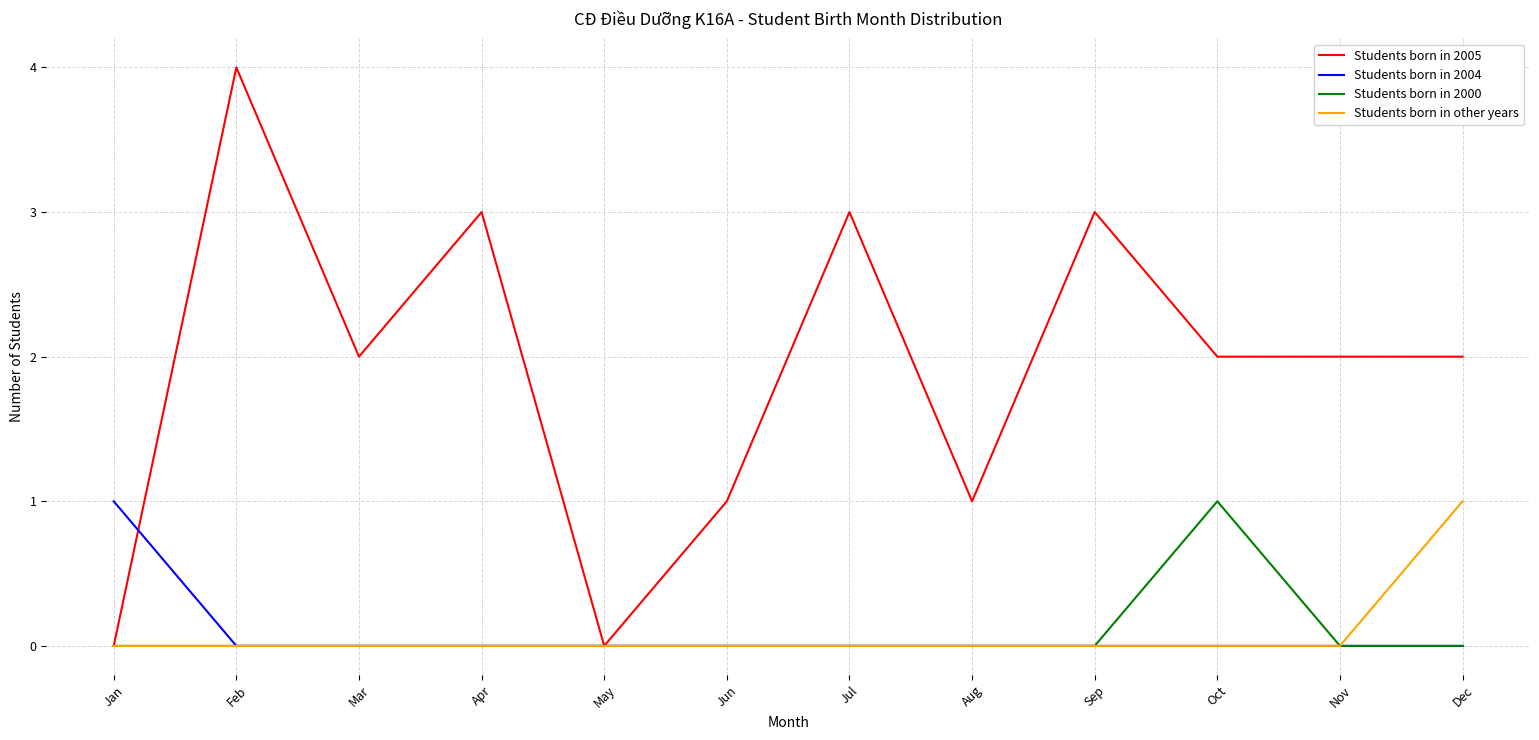

True or false: Students born in 2000 has a value of 0 at Aug.

True